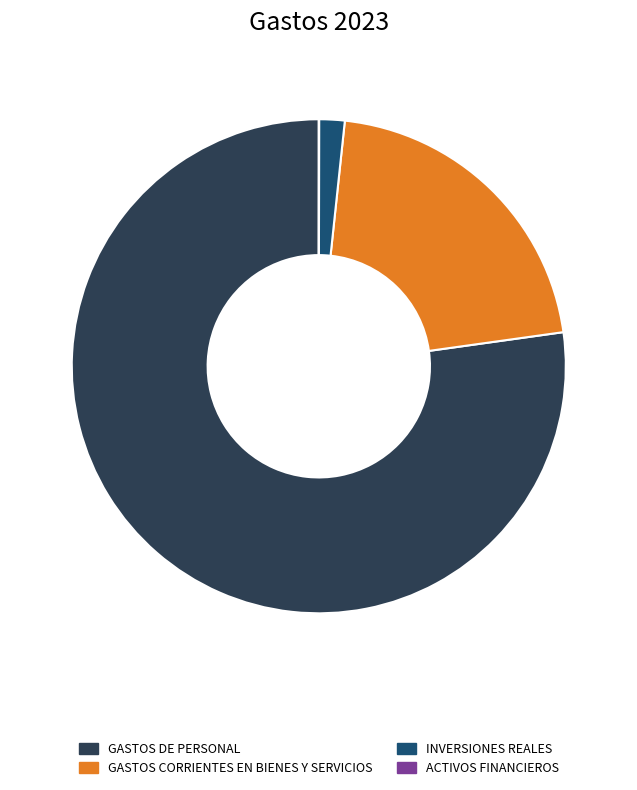

What is the ratio of the value at GASTOS DE PERSONAL to the value at INVERSIONES REALES?

46.4